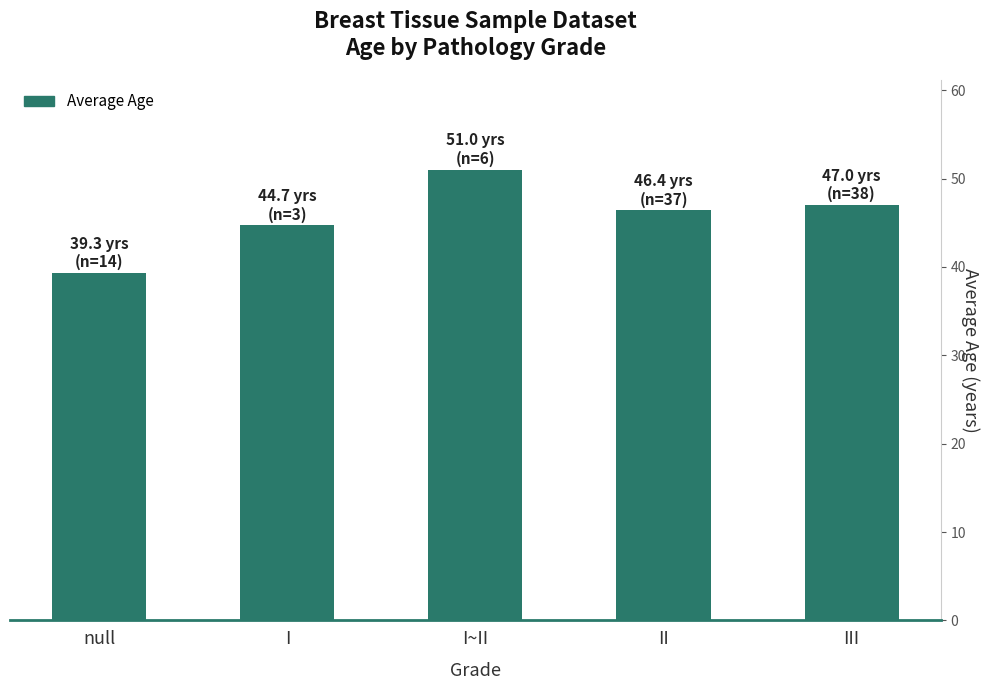

What is the difference between the values at null and I~II?

11.7